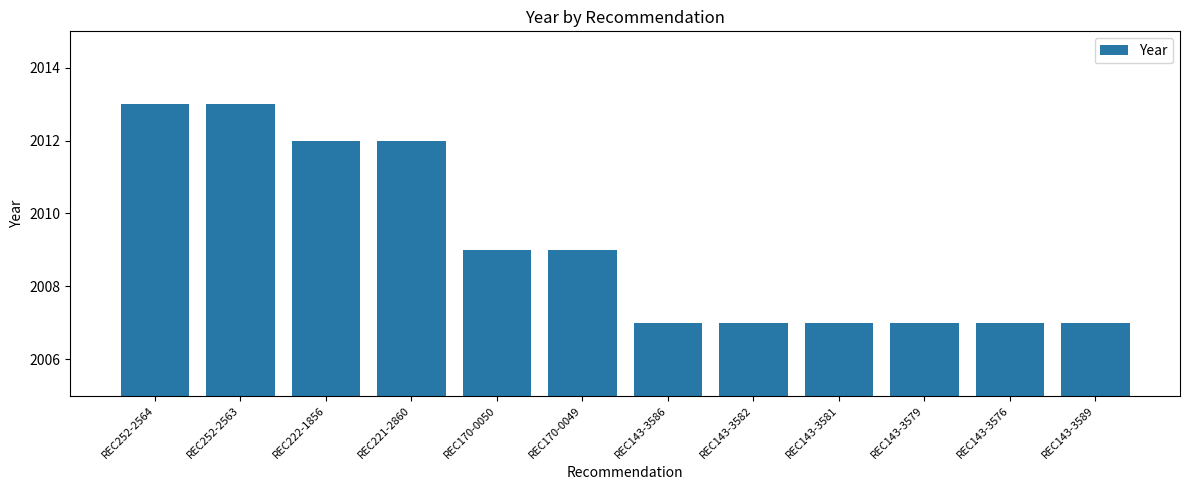

What is the smallest value displayed?

2007